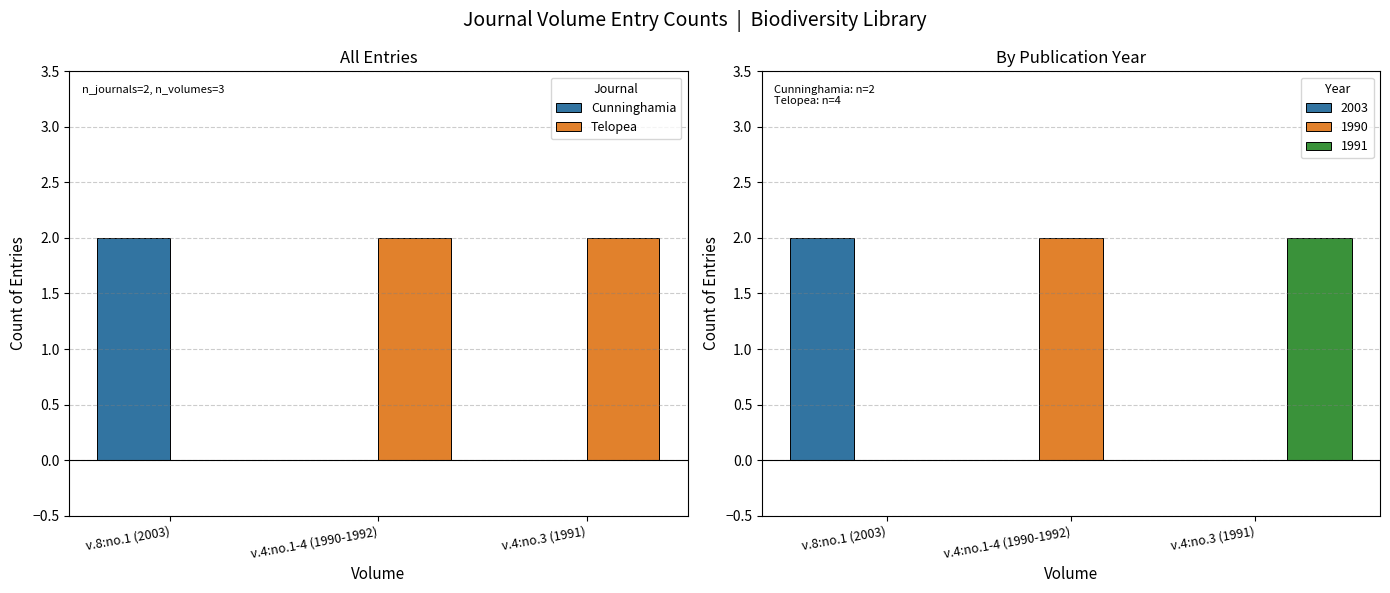

What is the maximum value for Cunninghamia?

2